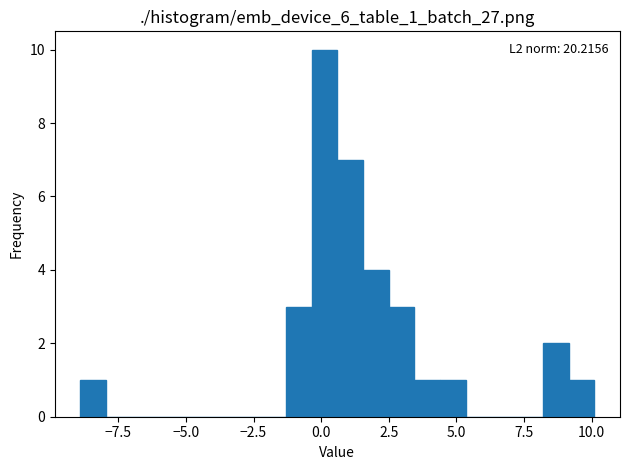

Around what value on the x-axis is the tallest bar? Give the approximate position of its centre, as read against the axis.

0.0